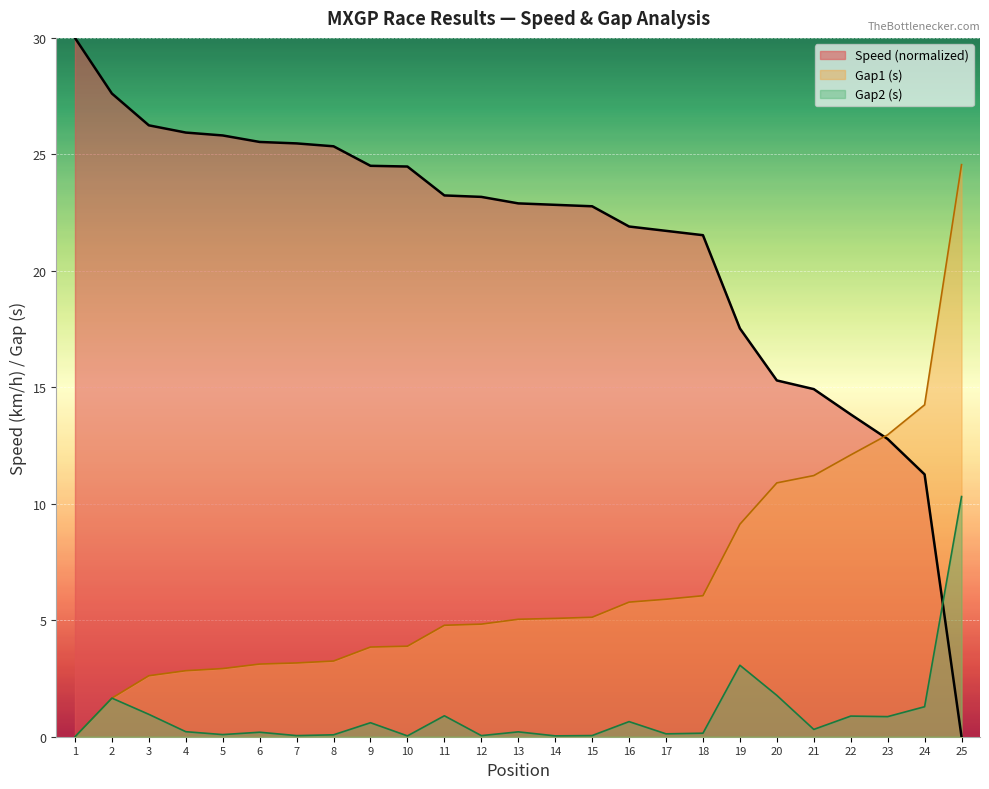

What are all the series names shown in the legend?

Speed (normalized), Gap1 (s), Gap2 (s)